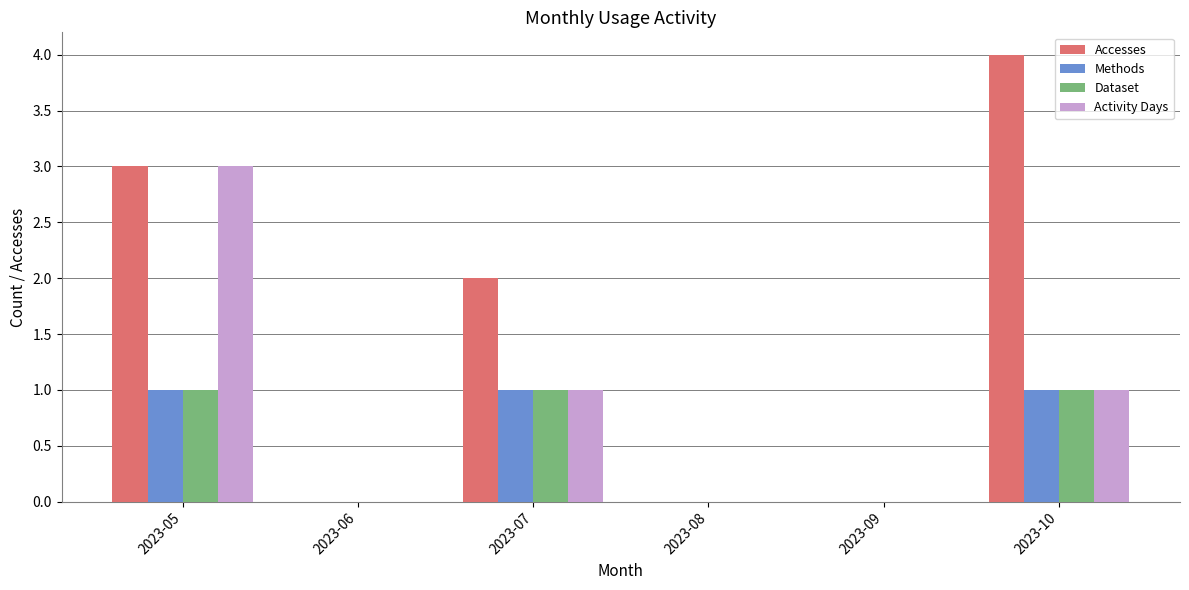

At which category does the chart reach its peak across all series?

2023-10